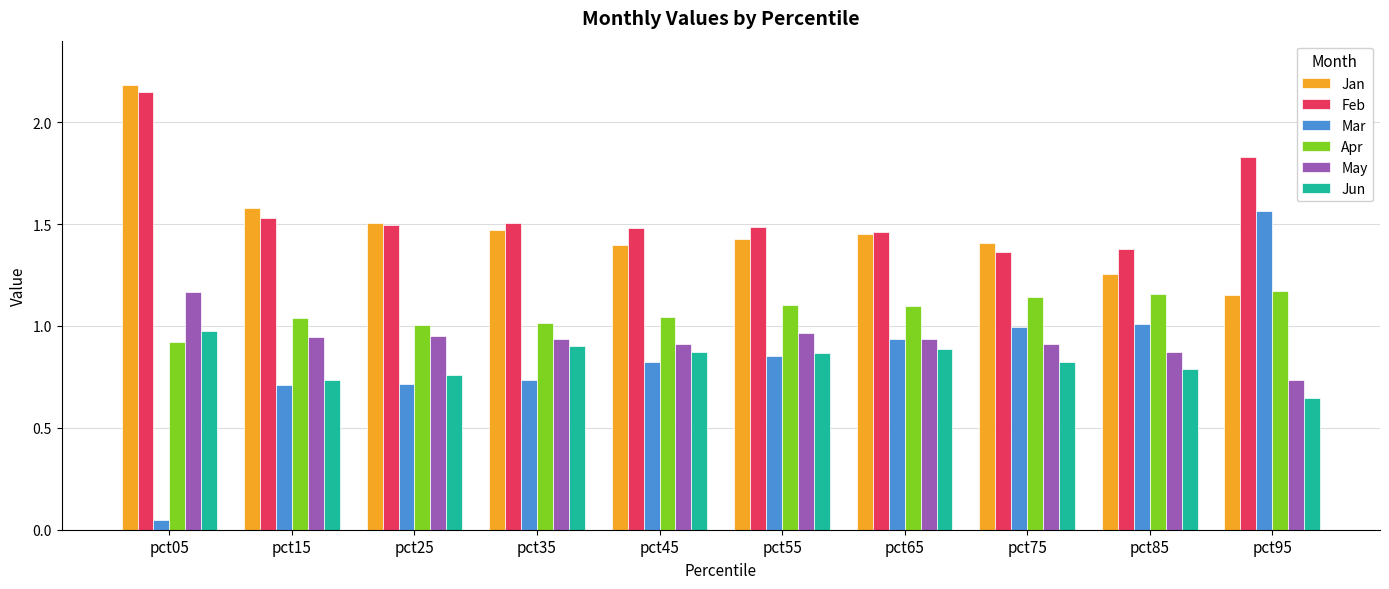

What is the difference between the second highest and minimum values in the Feb series?

0.5